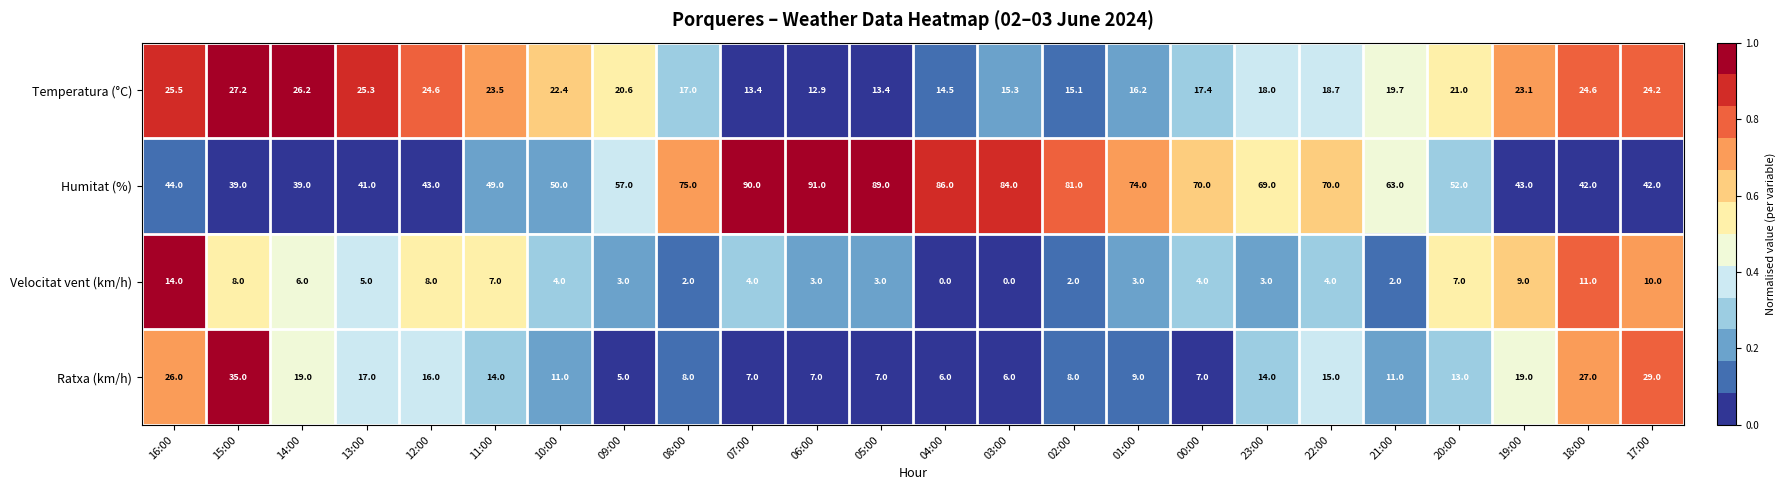

What is the approximate value of Temperatura (°C) at 17:00?

24.2